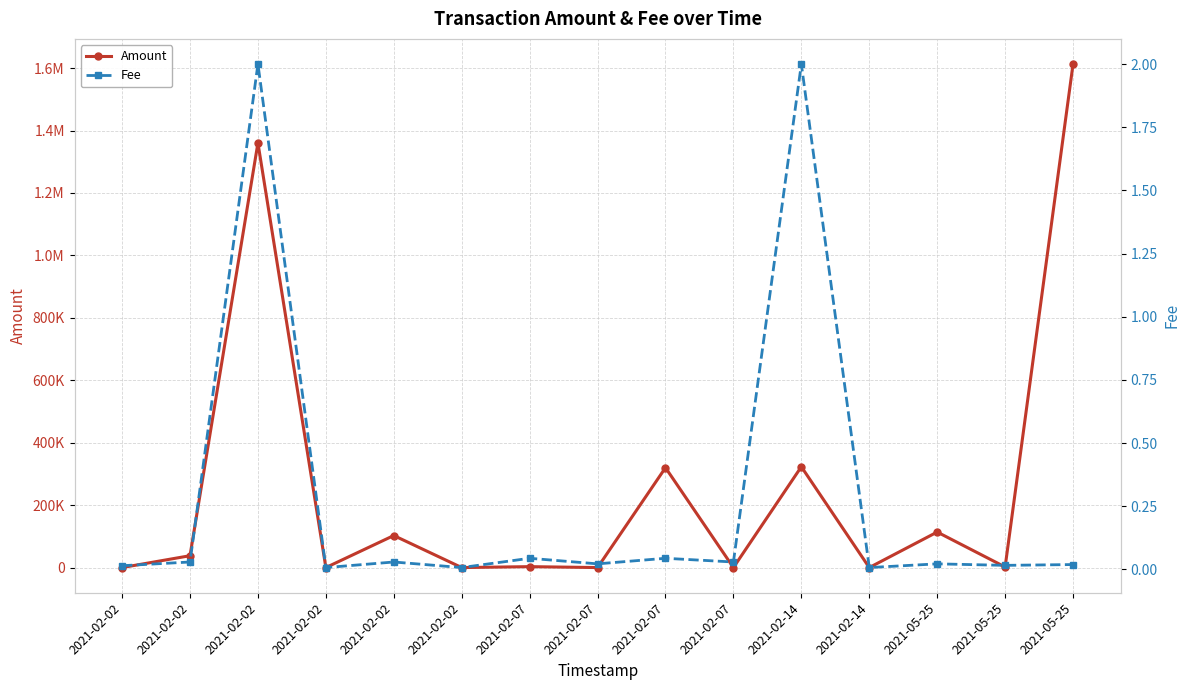

At 2021-02-02, list the series in order from largest to smallest.

Fee, Amount